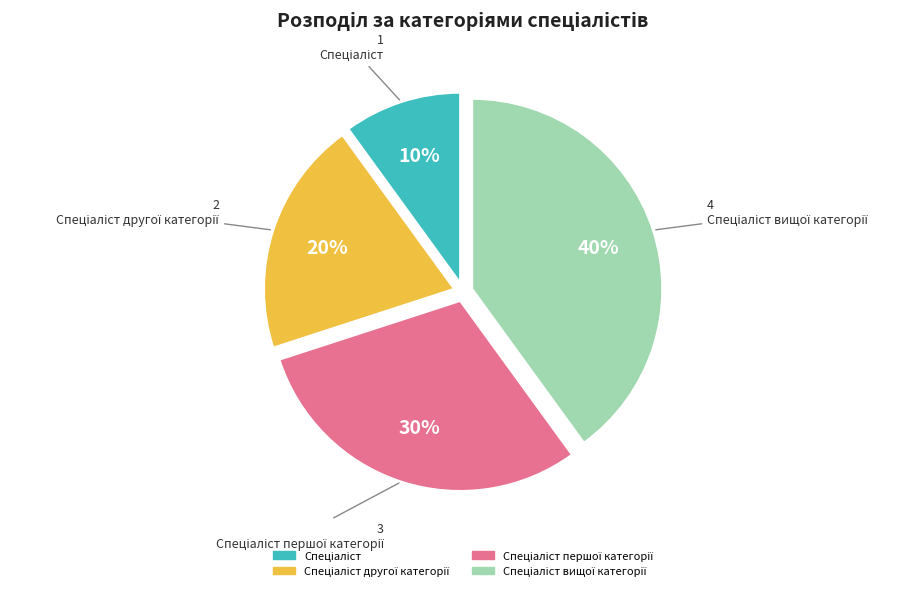

Is there a majority slice in this chart?

No